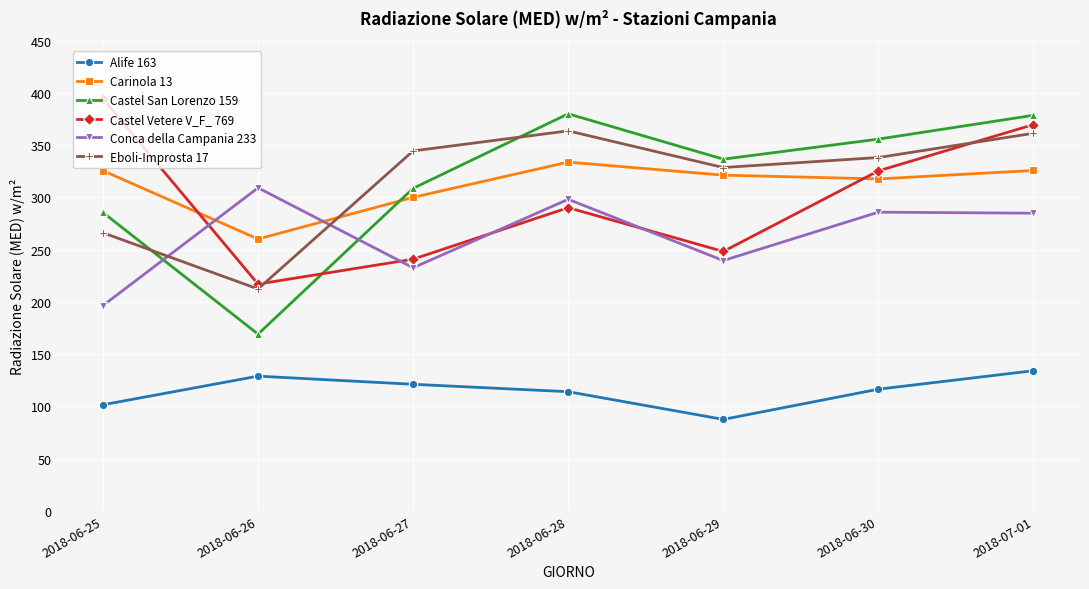

Does the chart display data point markers on the line(s)?

Yes